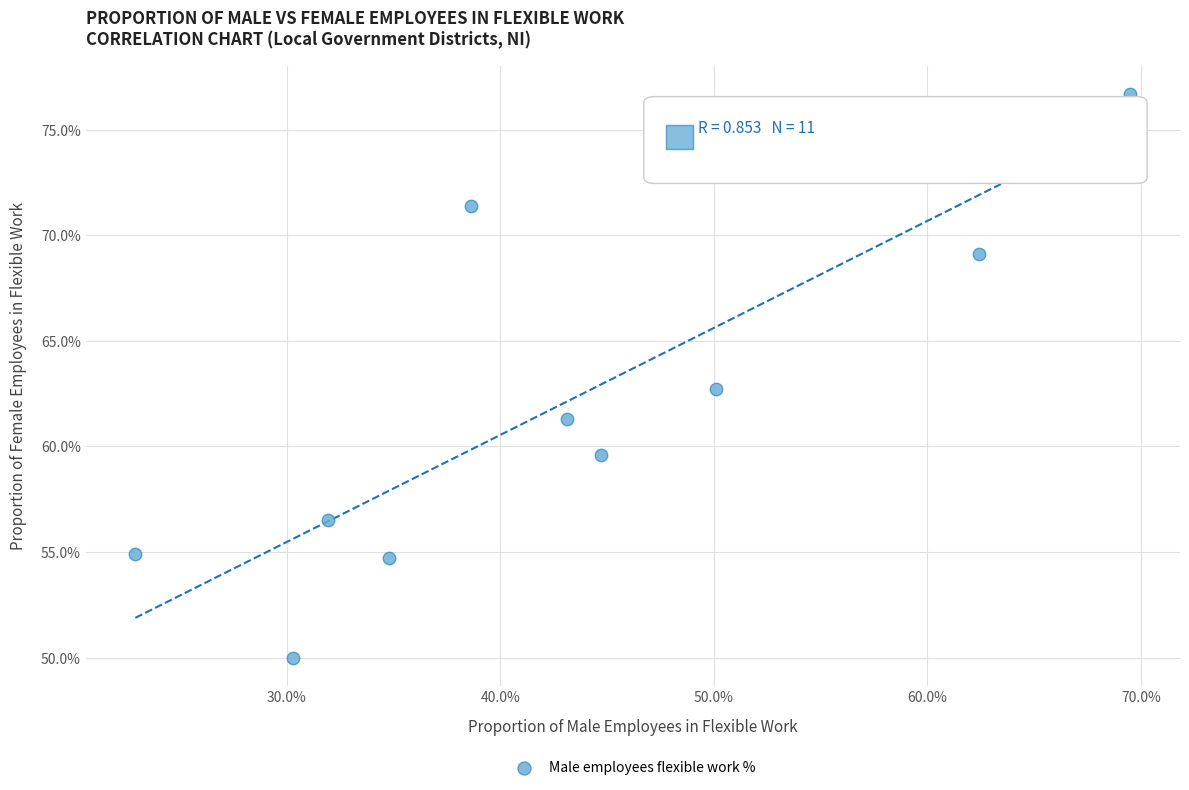

What Y value in the scatter plot is closest to 63?

62.7